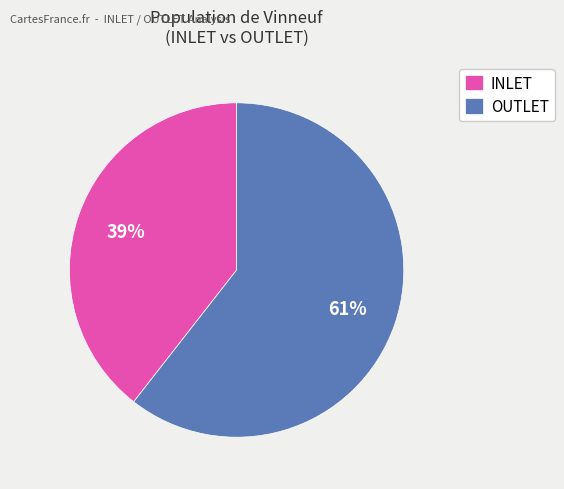

How many segments does this pie chart have?

2